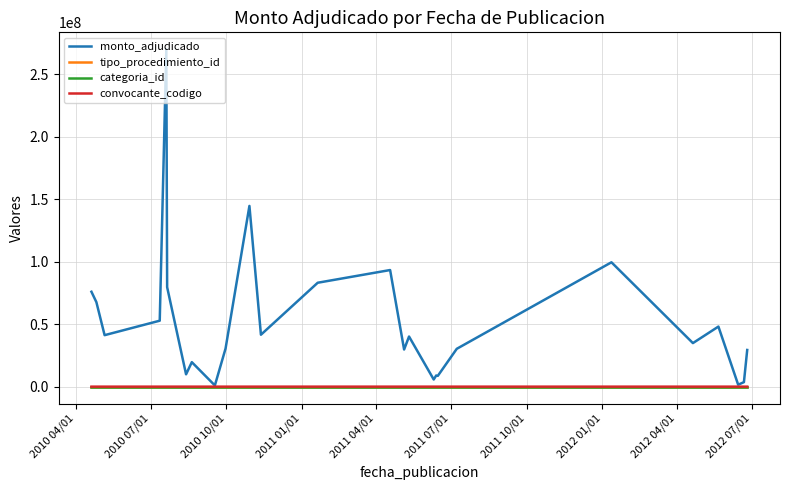

Which series has the largest total across all categories?

monto_adjudicado